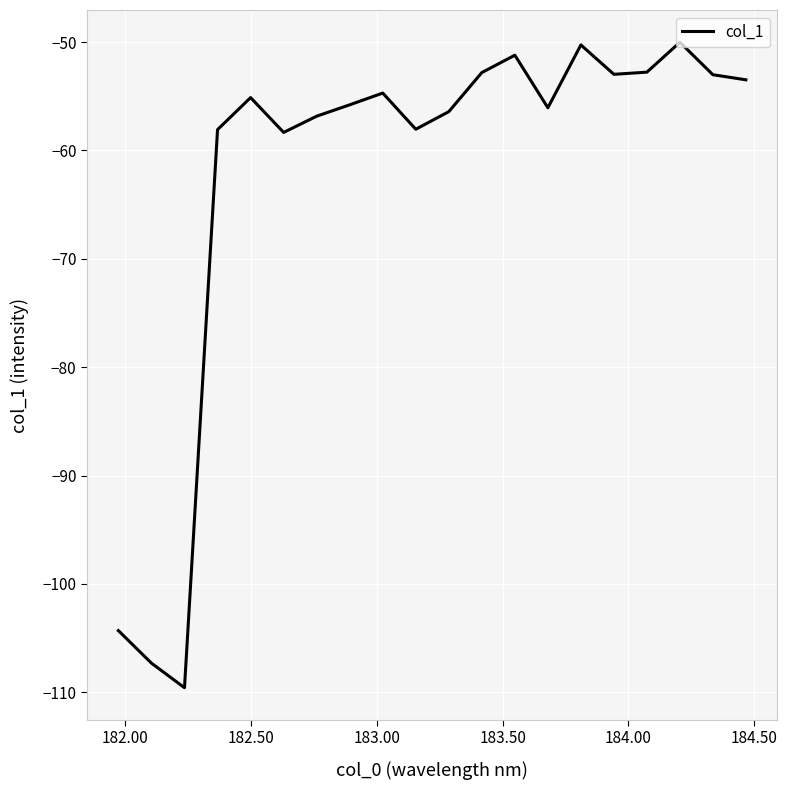

What is the average value?

-62.4